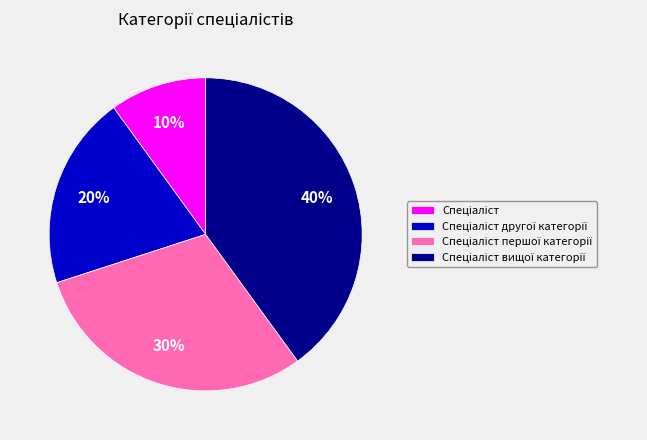

To the nearest percent, what is the average slice percentage?

25%